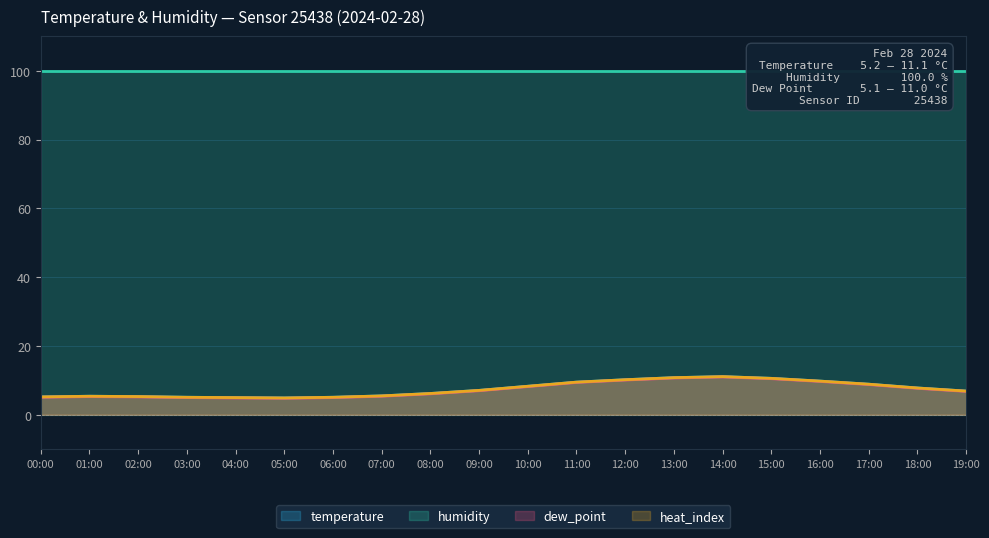

Which series has the largest range (max minus min)?

dew_point